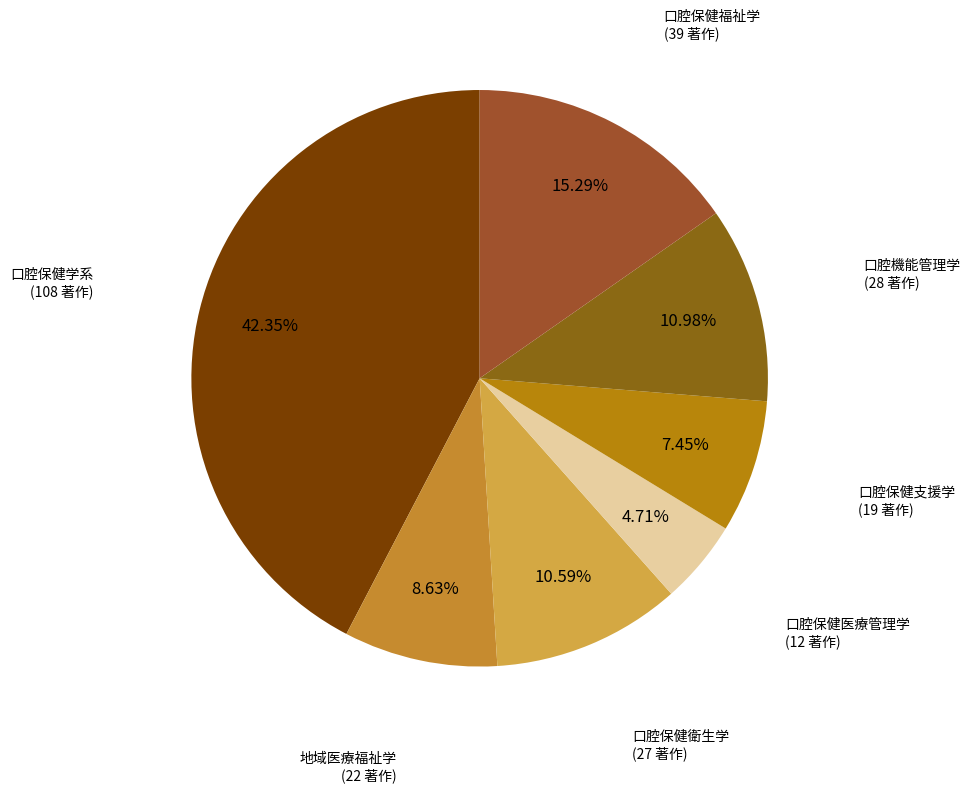

Is there any slice that represents more than half of the pie?

No